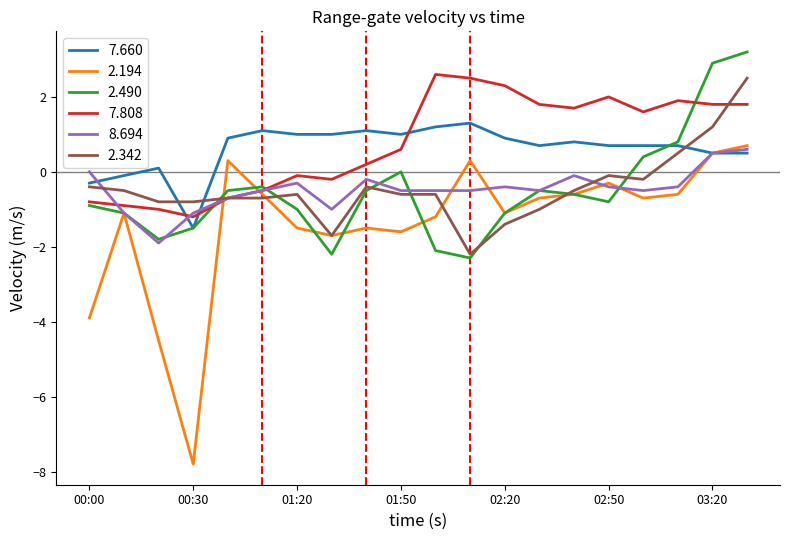

What is the maximum value for 2.490?

3.2